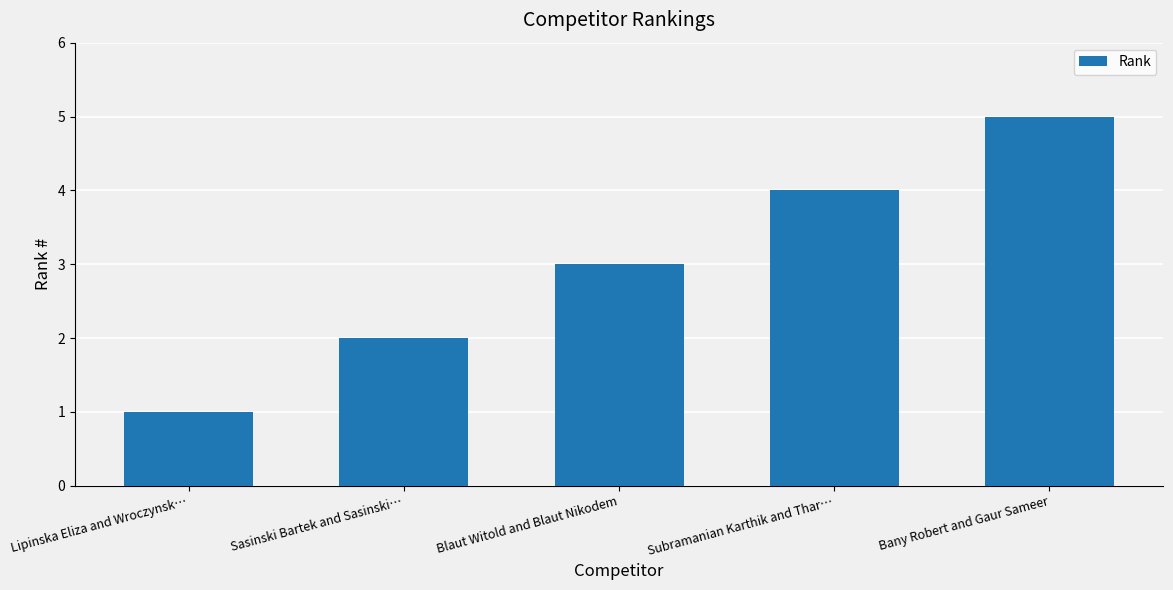

What position from the right is Subramanian Karthik and Thar…?

2